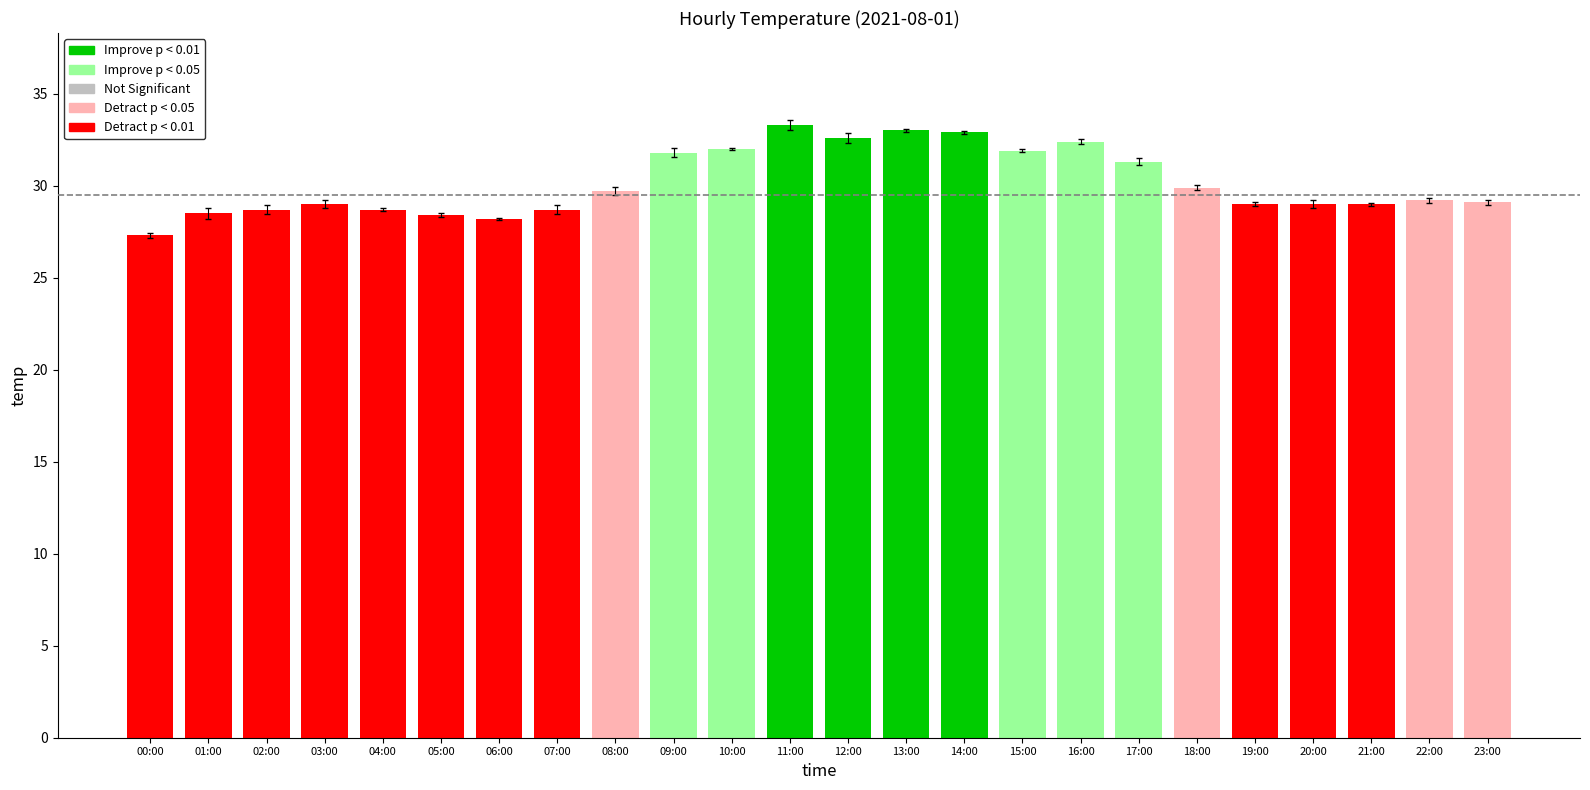

How many bars are there in total?

24